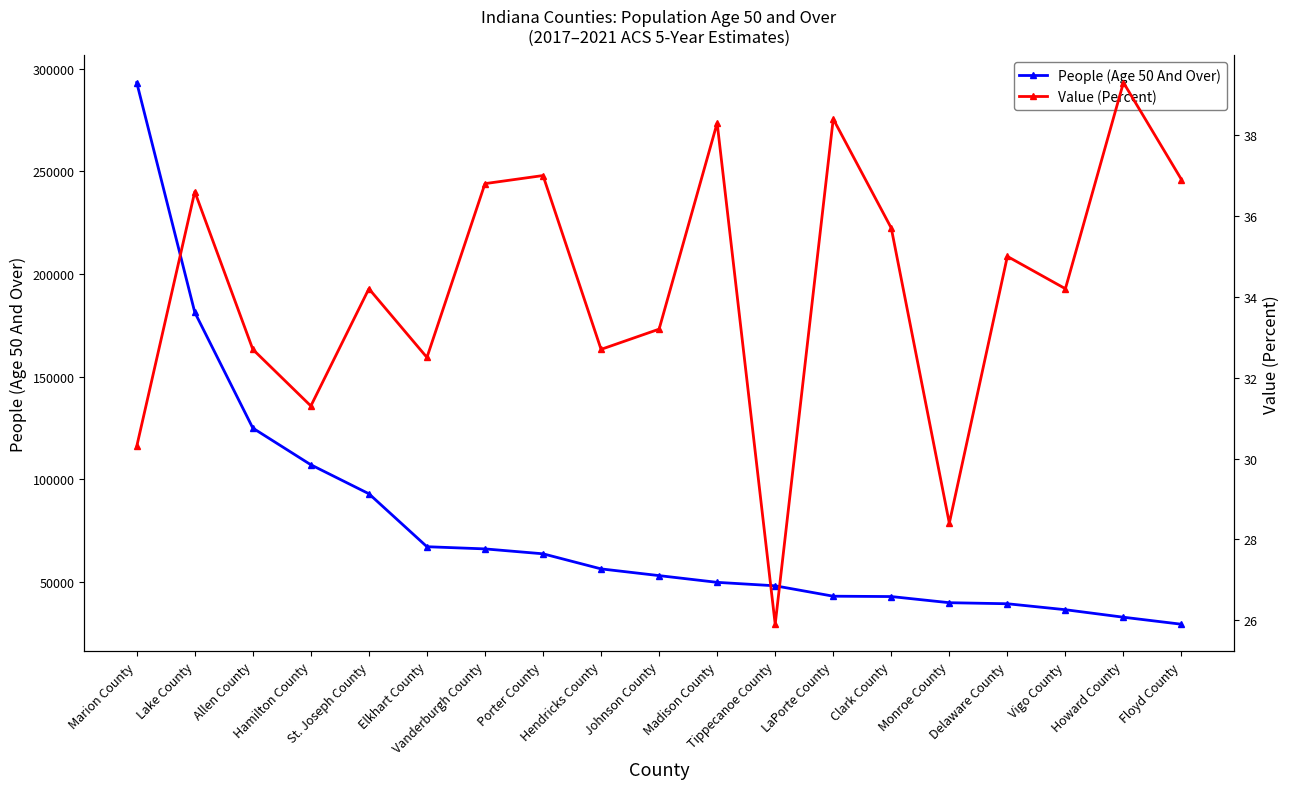

The value of Value (Percent) at Vigo County is 34.2. True or false?

True